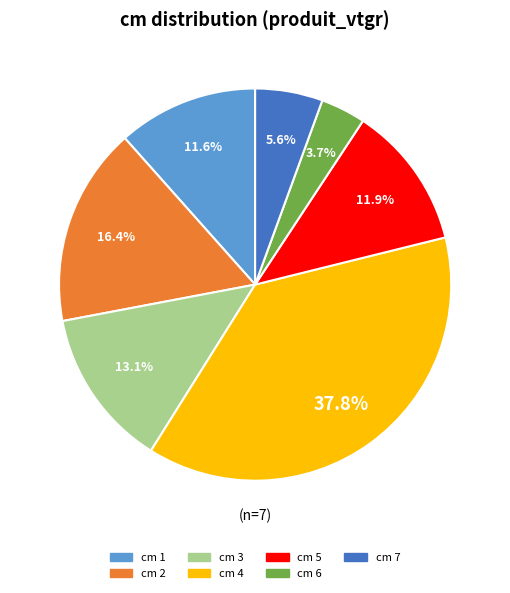

Is there any slice that represents more than half of the pie?

No